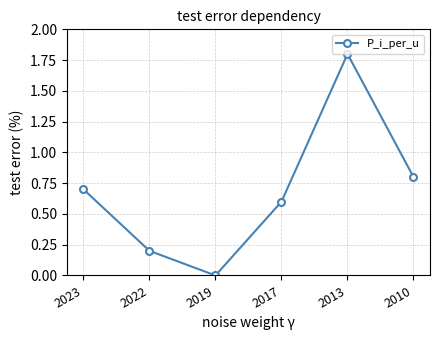

What is the average value?

0.7